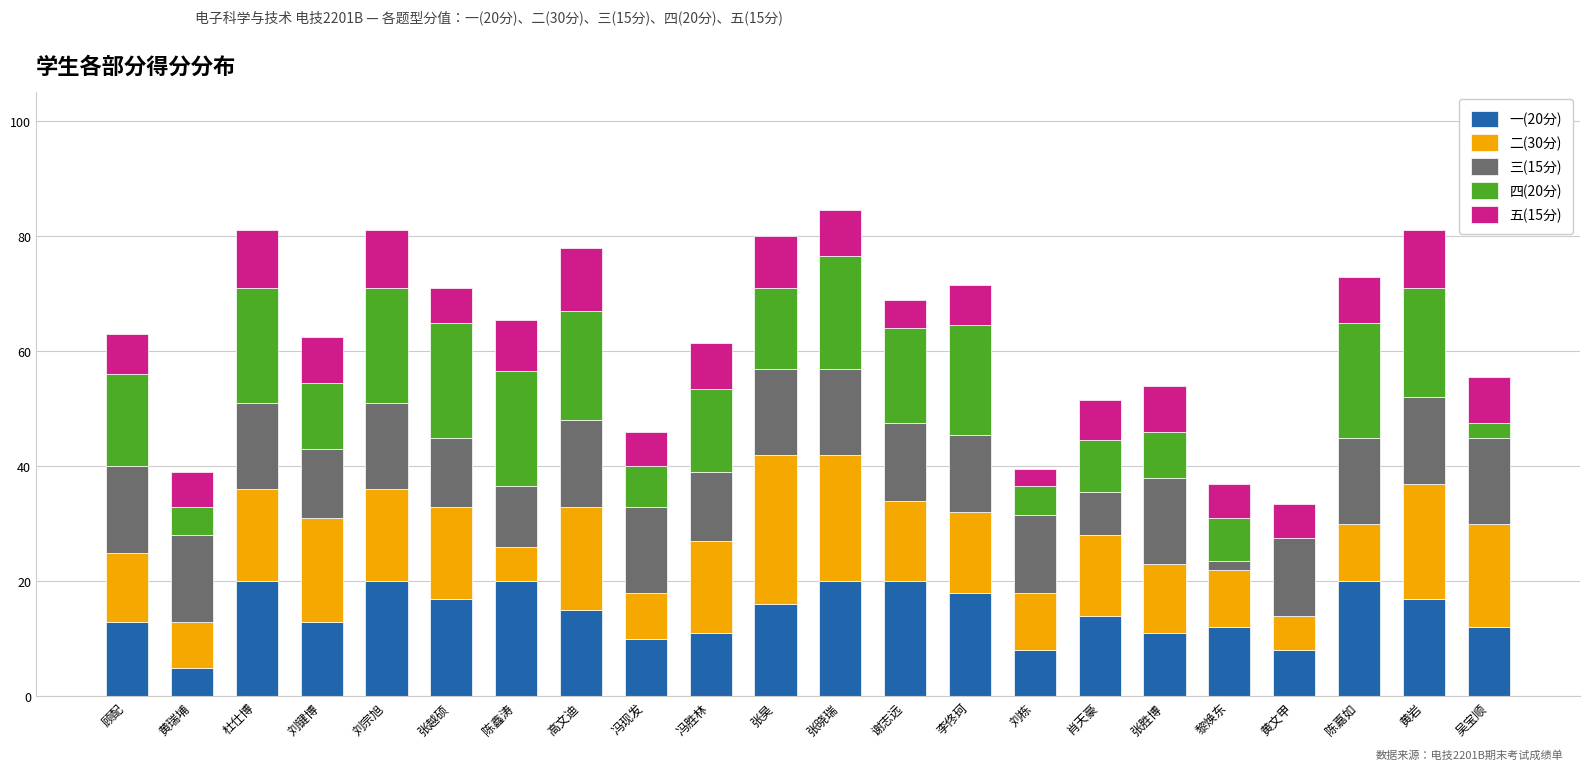

Does the chart contain stacked bars?

Yes